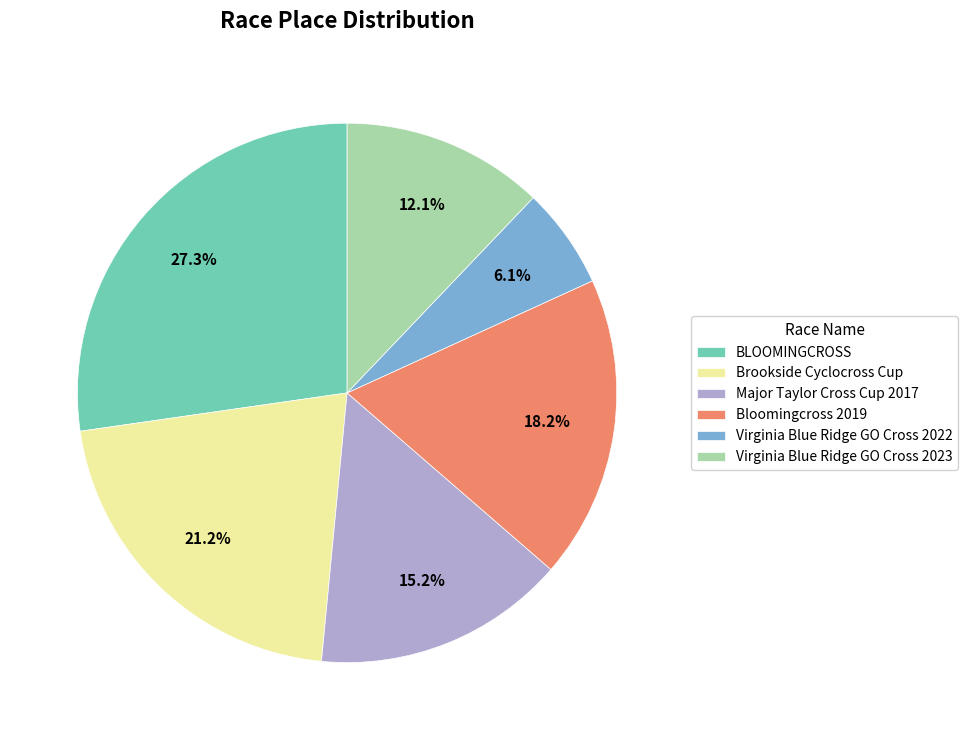

Is there any slice that represents more than half of the pie?

No